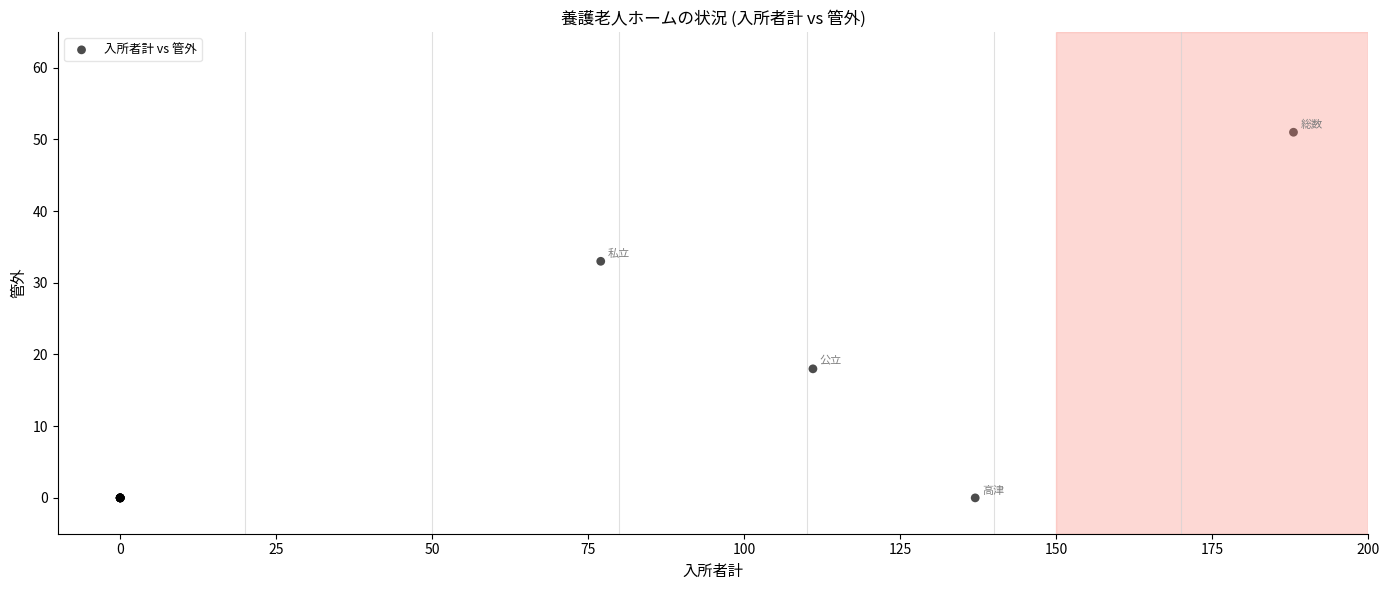

What Y value in the scatter plot is closest to 25?

18